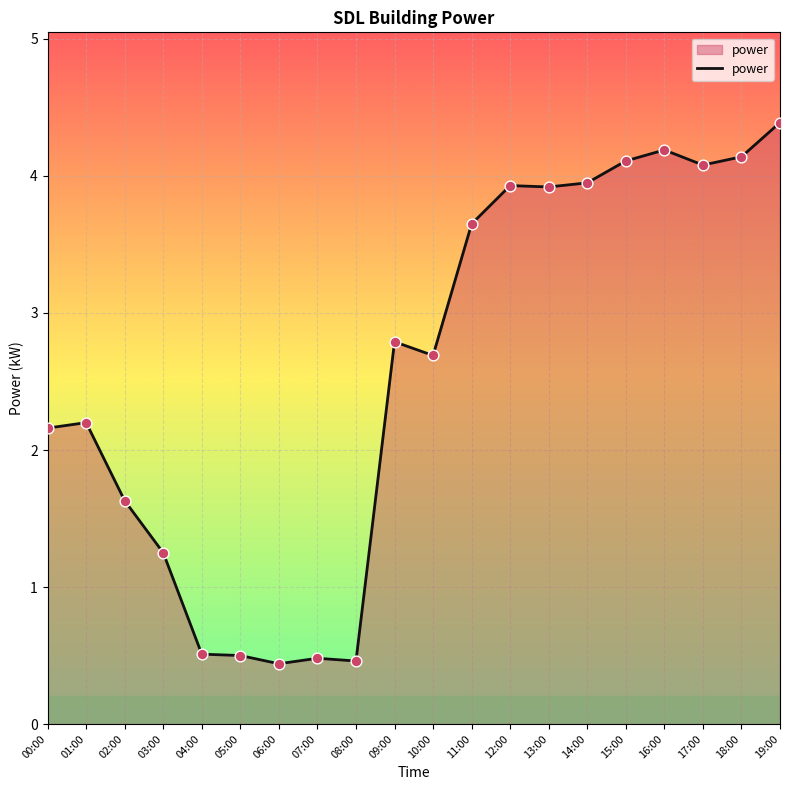

What is the change in value from 03:00 to 04:00?

-0.7